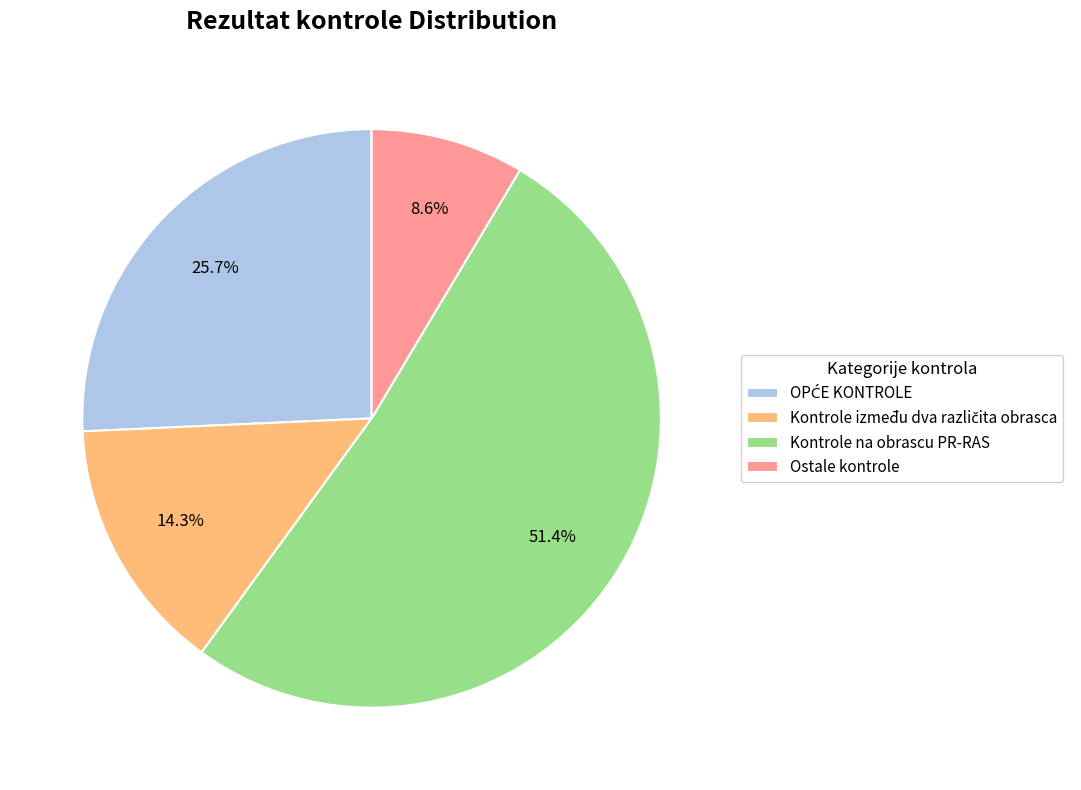

Does Kontrole na obrascu PR-RAS account for over 50% of the chart?

Yes